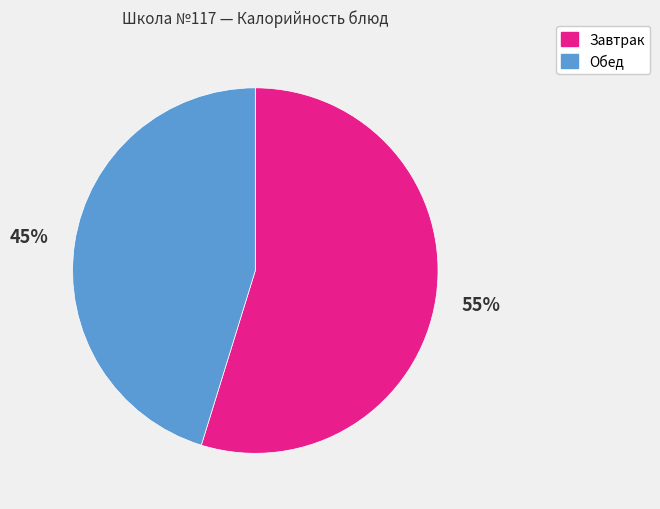

To the nearest percent, what is the average slice percentage?

50%